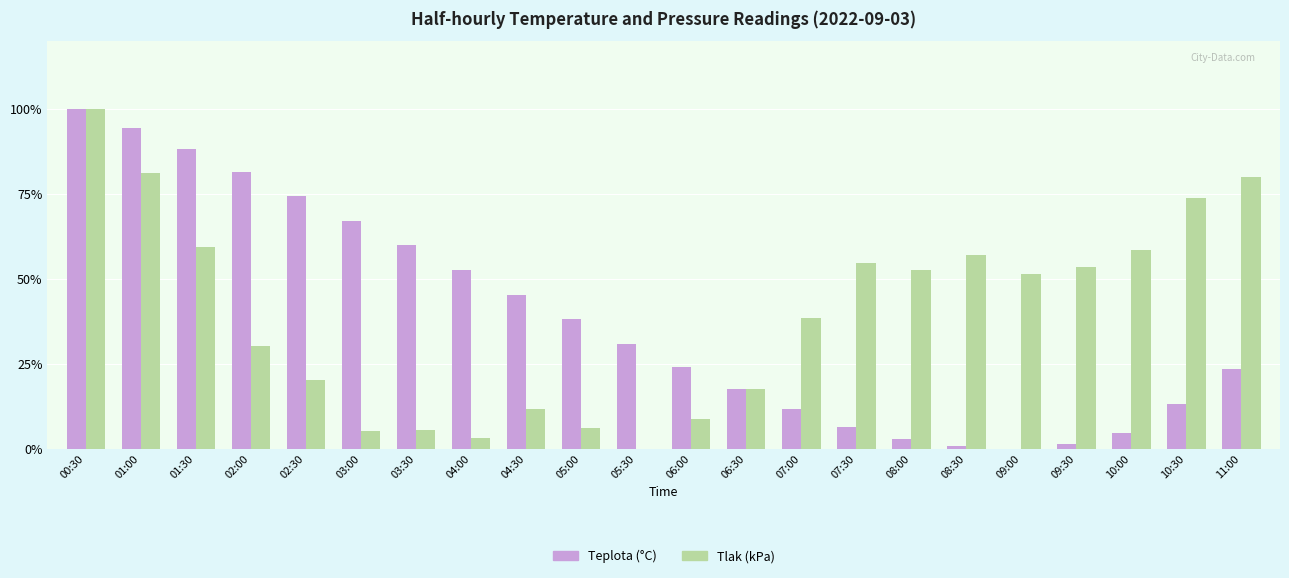

How many values in the Teplota (°C) series exceed 30?

11